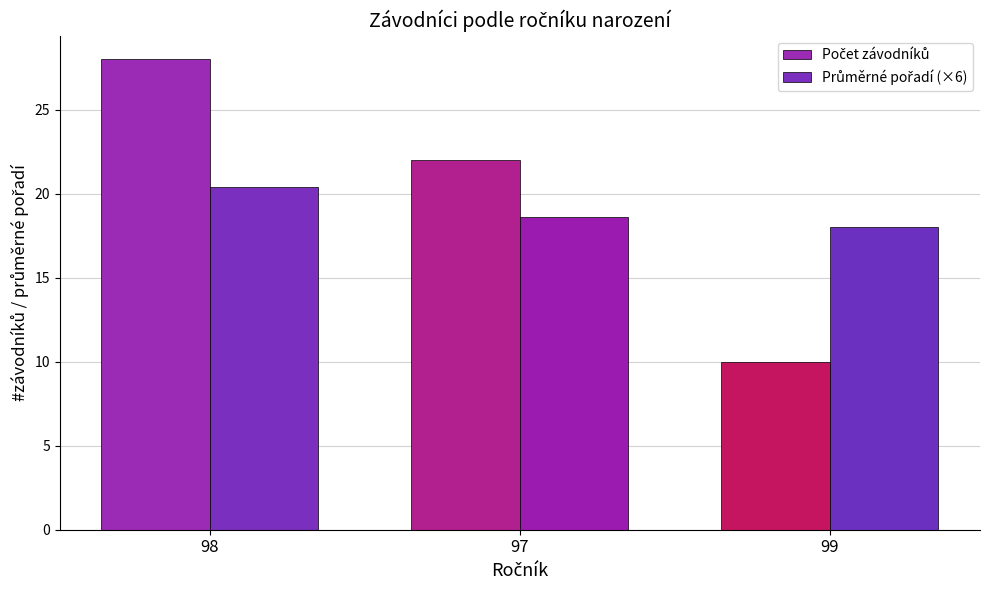

What is the minimum value for Počet závodníků?

10.0